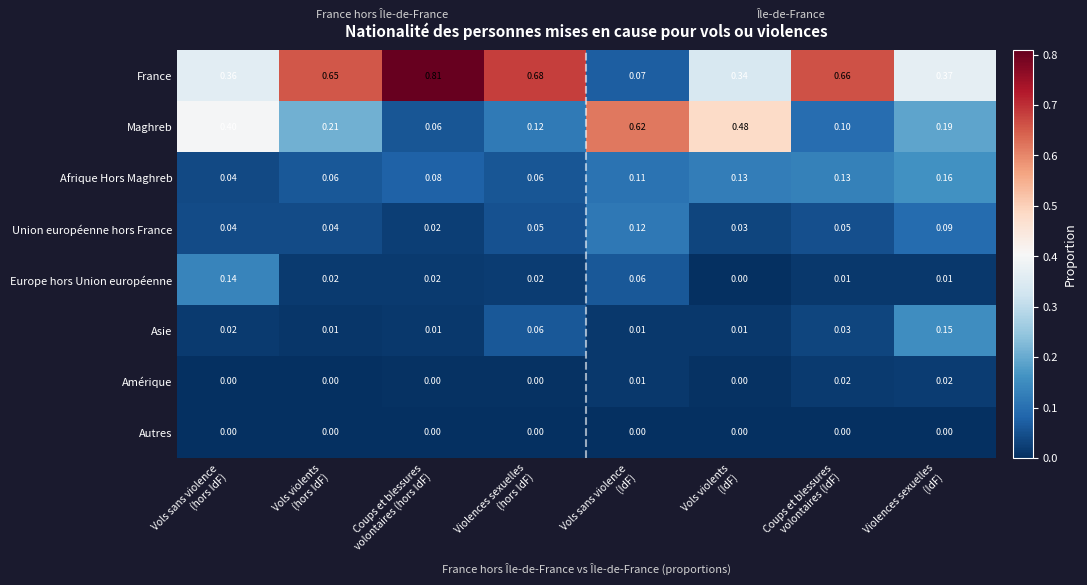

Which series has the largest total across all categories?

France